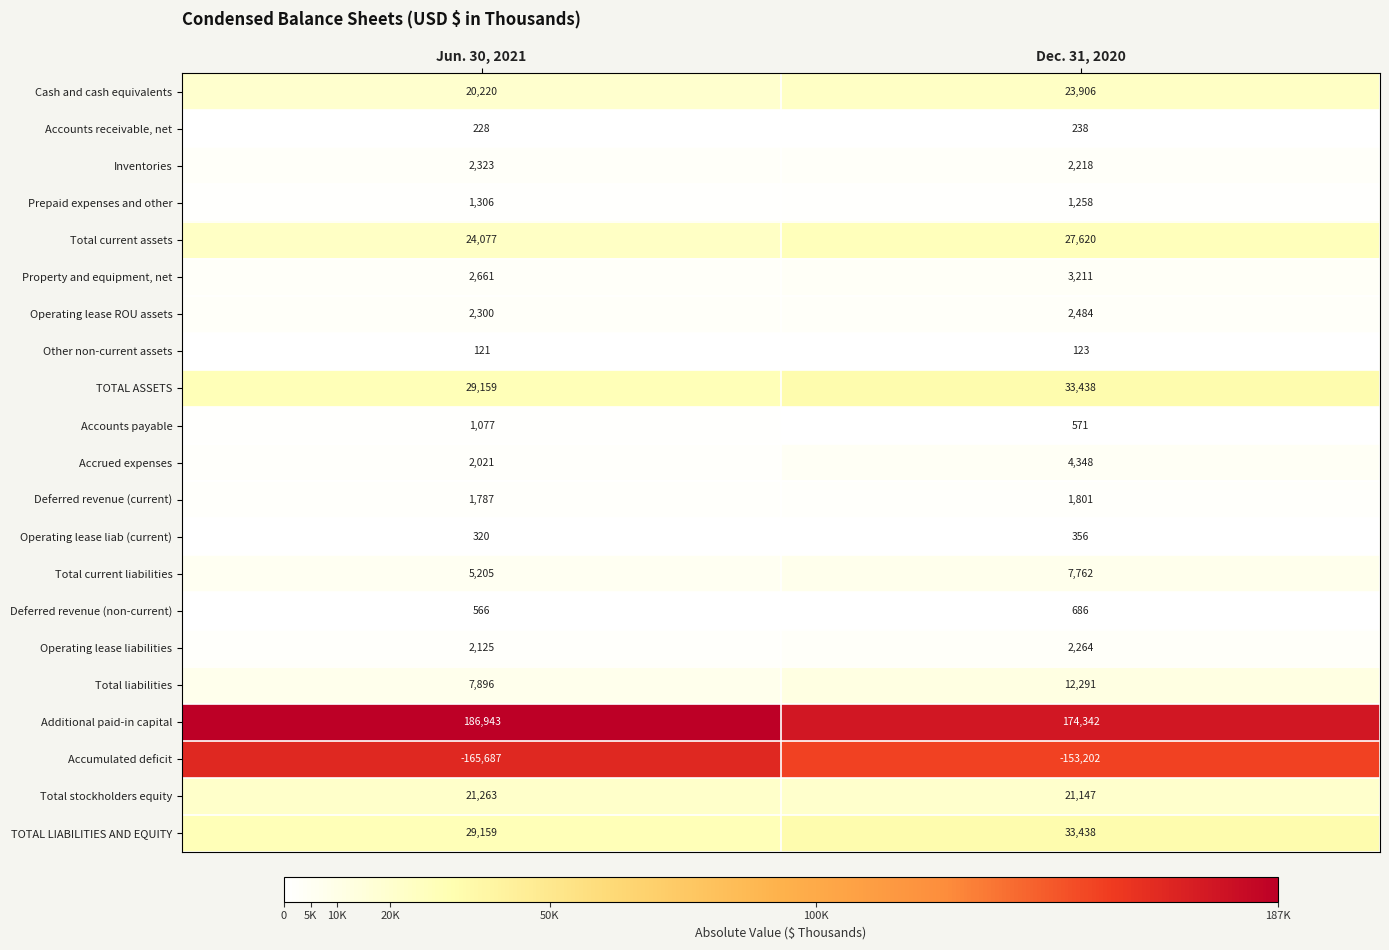

The Total stockholders equity series shows 21263 at Jun. 30, 2021. True or false?

True